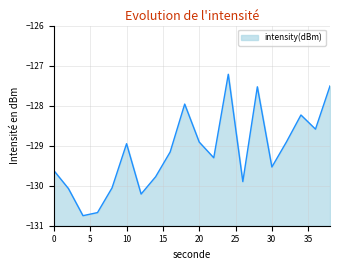

Rank the categories by value from lowest to highest.

4, 6, 12, 2, 8, 26, 14, 0, 30, 22, 16, 10, 20, 32, 36, 34, 18, 28, 38, 24